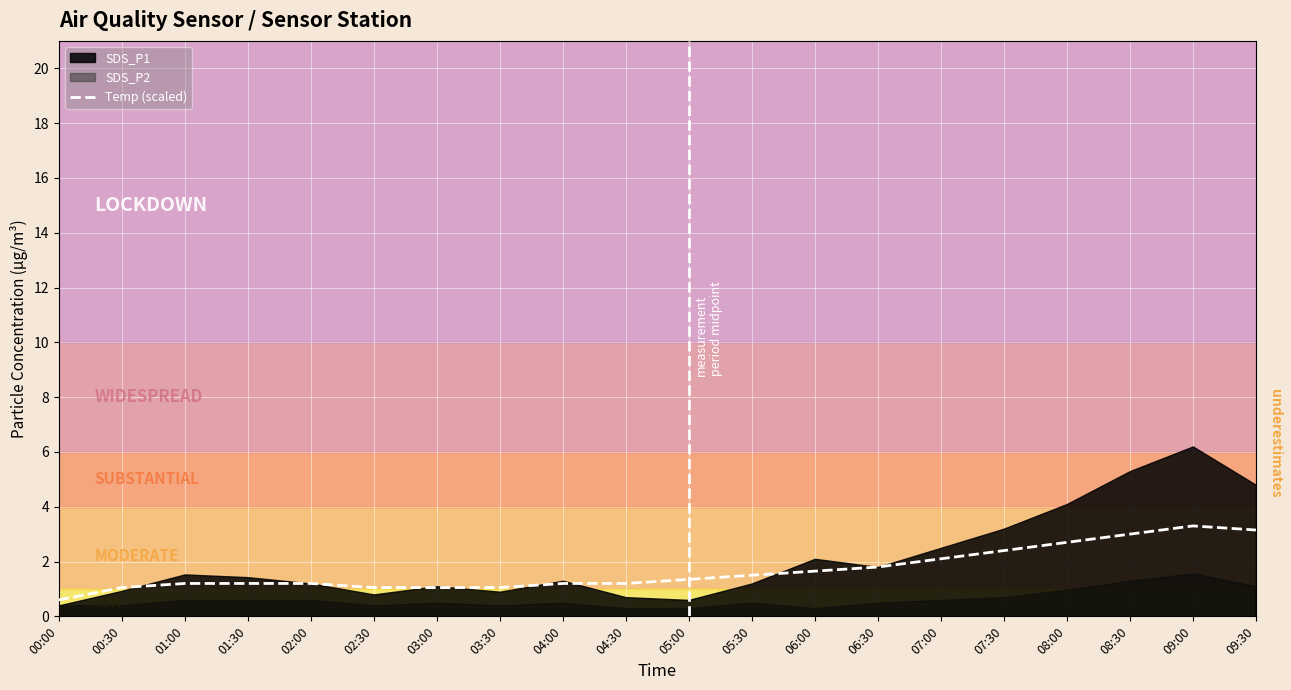

What value does the data have at 02:30?

1.1